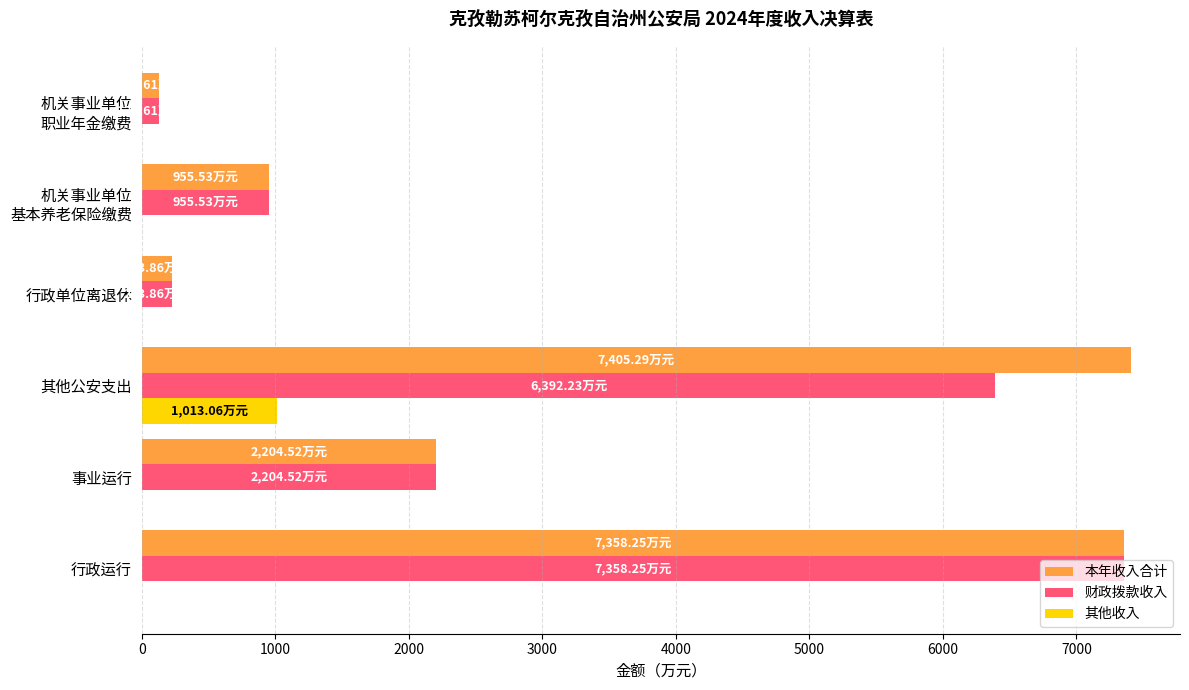

Is the value of 其他收入 at 行政单位离退休 greater than the value of 本年收入合计 at 行政运行?

No